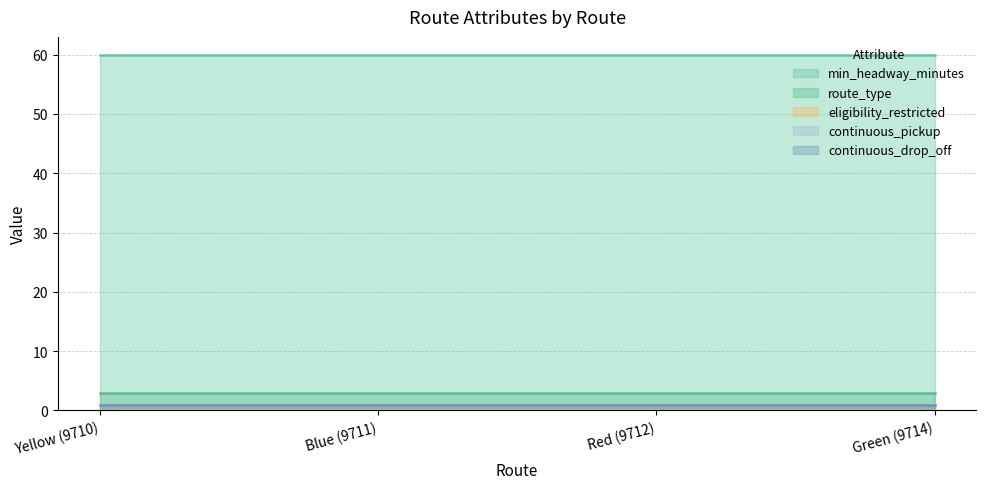

Reading right to left, list all the values displayed in this chart.

min_headway_minutes: Green (9714)=60	Red (9712)=60	Blue (9711)=60	Yellow (9710)=60
route_type: Green (9714)=3	Red (9712)=3	Blue (9711)=3	Yellow (9710)=3
eligibility_restricted: Green (9714)=0	Red (9712)=0	Blue (9711)=0	Yellow (9710)=0
continuous_pickup: Green (9714)=1	Red (9712)=1	Blue (9711)=1	Yellow (9710)=1
continuous_drop_off: Green (9714)=1	Red (9712)=1	Blue (9711)=1	Yellow (9710)=1